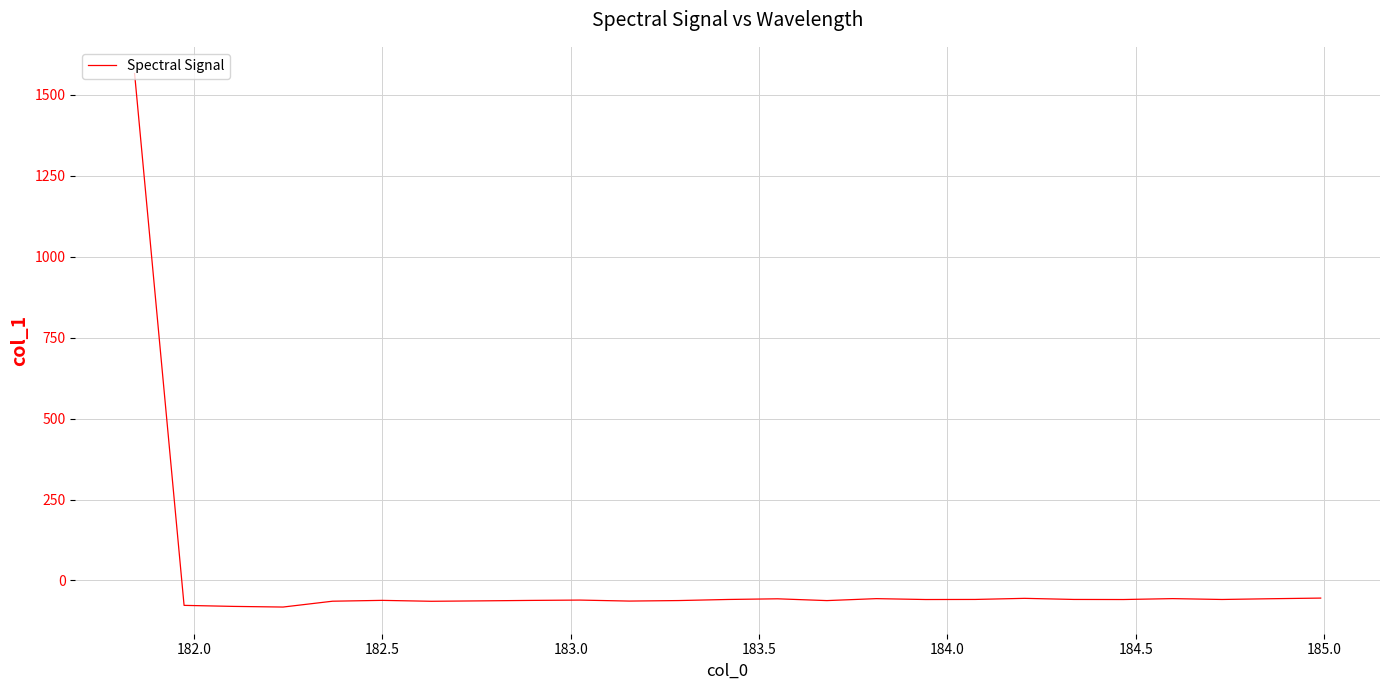

What is the minimum value shown in the chart?

-82.0